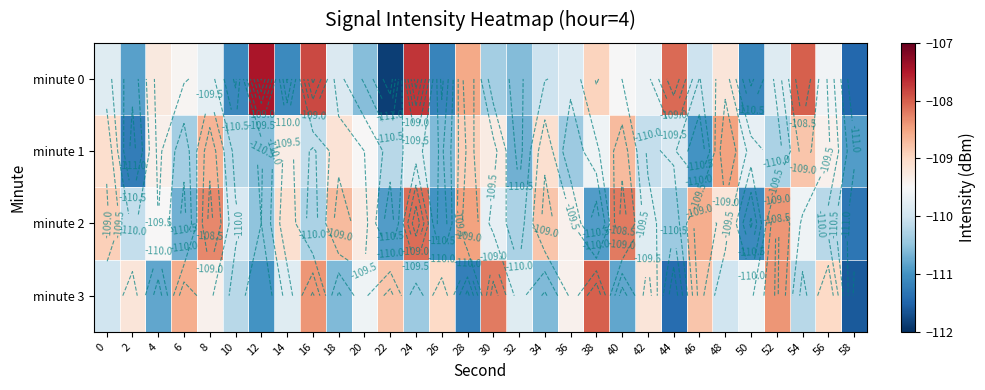

What is the difference between the second highest and second lowest values in the minute 0 series?

3.8